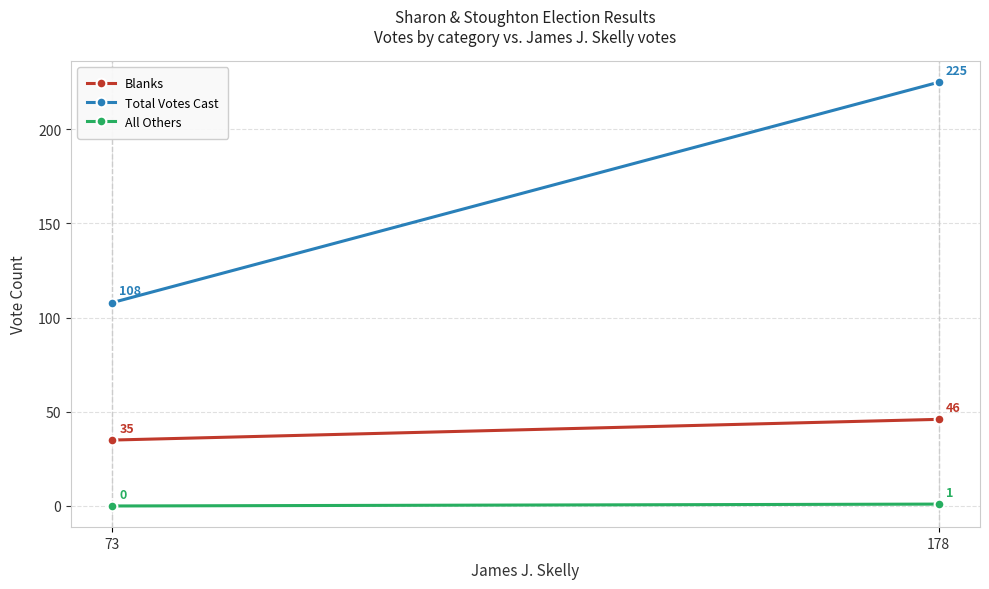

Reading right to left, extract all data points from this chart.

Blanks: 46	35
Total Votes Cast: 225	108
All Others: 1	0